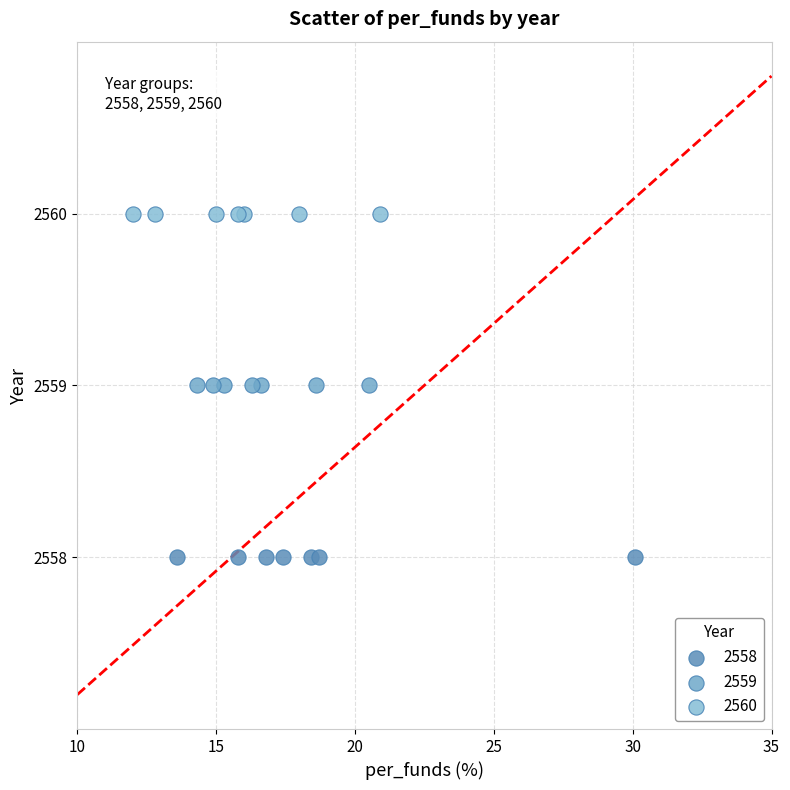

Which series reaches the maximum Y coordinate?

2560